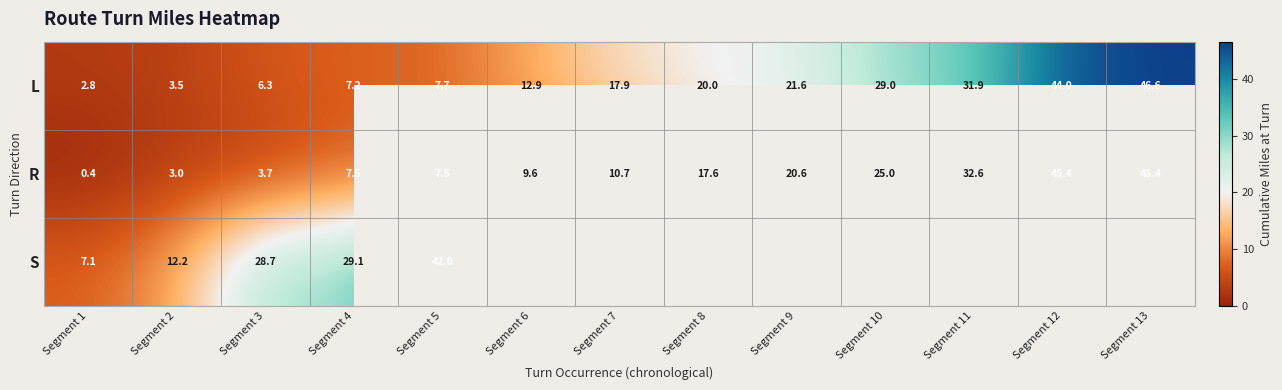

Is it true that R equals 1.7 at Segment 2?

False